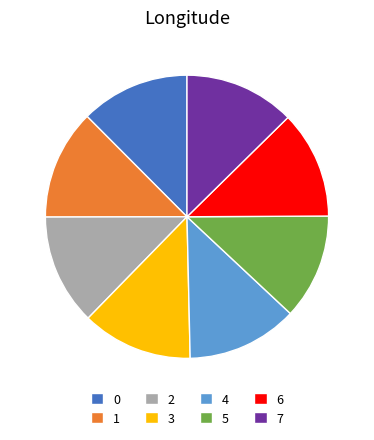

The 5 slice represents 5% of the pie. True or false?

False